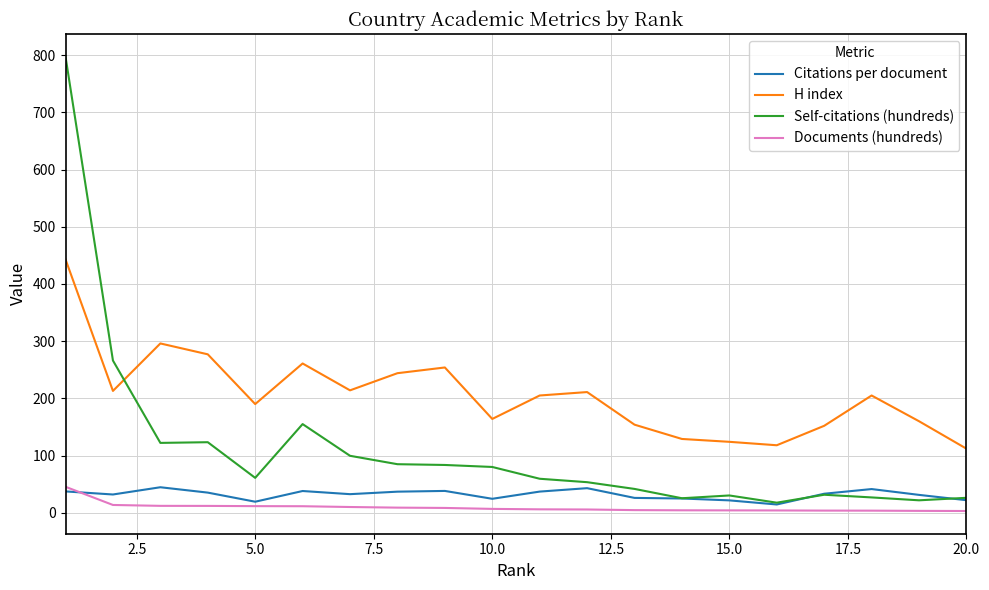

Which series has the largest total across all categories?

H index